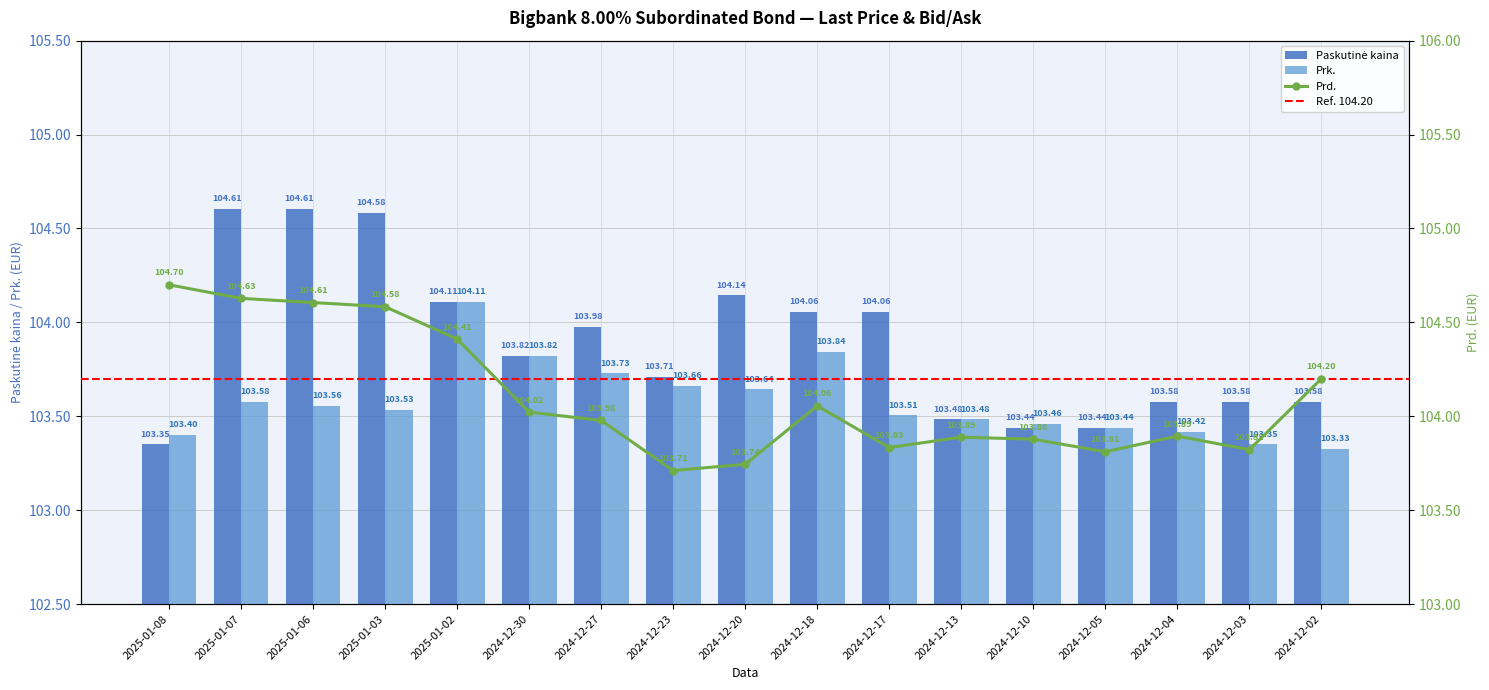

What is the difference between the maximum and minimum values in the Prk. series?

0.8